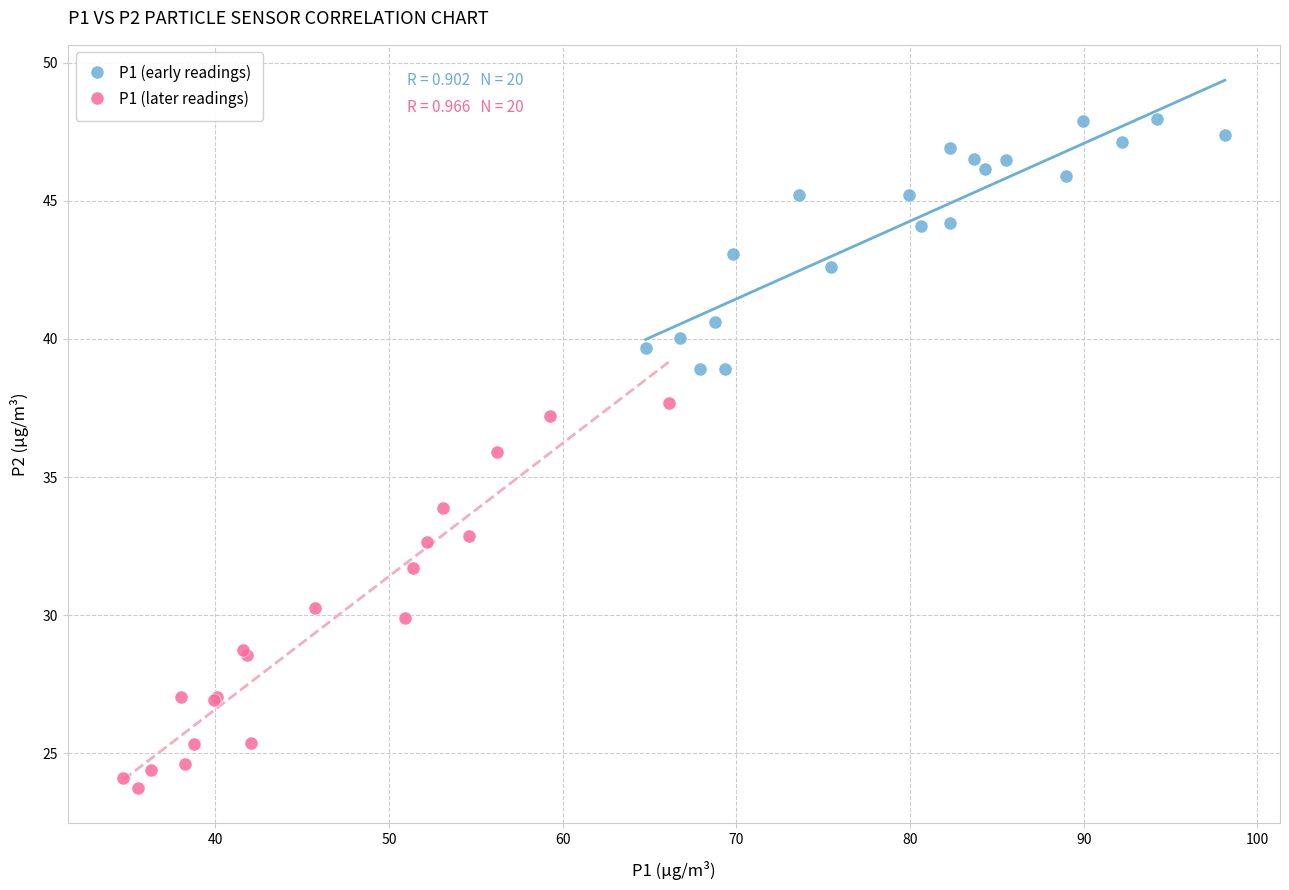

Which series has the largest Y range (max minus min)?

P1 (later readings)